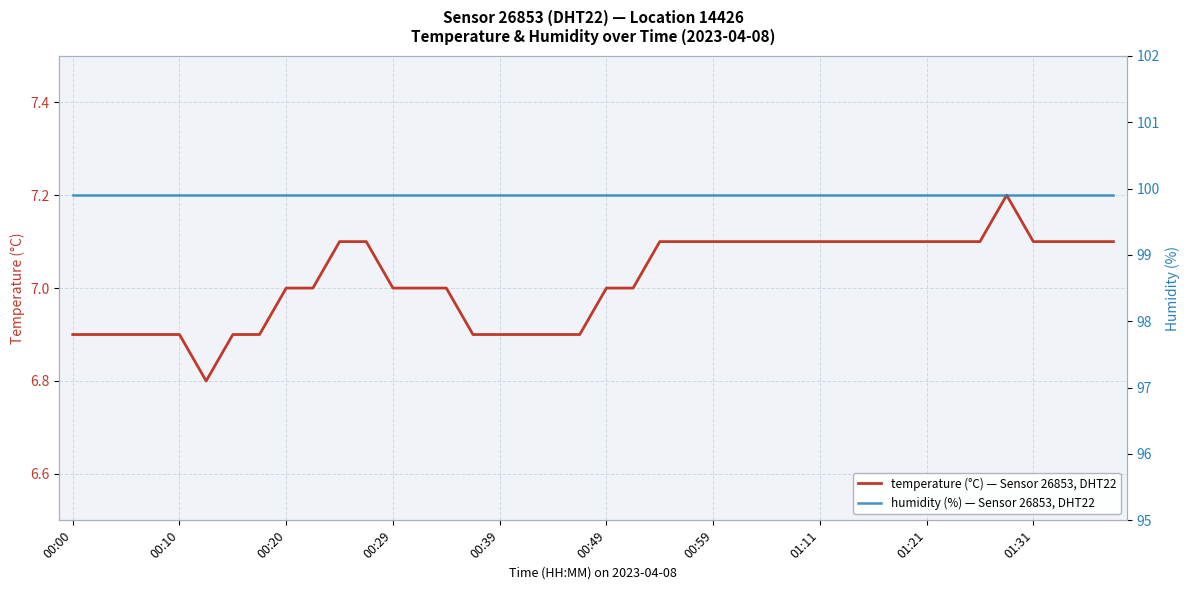

Reading left to right, what are all the values shown in this chart?

temperature (°C) — Sensor 26853, DHT22: 6.9	6.9	6.9	6.9	6.9	6.8	6.9	6.9	7.0	7.0	7.1	7.1	7.0	7.0	7.0	6.9	6.9	6.9	6.9	6.9	7.0	7.0	7.1	7.1	7.1	7.1	7.1	7.1	7.1	7.1	7.1	7.1	7.1	7.1	7.1	7.2	7.1	7.1	7.1	7.1
humidity (%) — Sensor 26853, DHT22: 99.9	99.9	99.9	99.9	99.9	99.9	99.9	99.9	99.9	99.9	99.9	99.9	99.9	99.9	99.9	99.9	99.9	99.9	99.9	99.9	99.9	99.9	99.9	99.9	99.9	99.9	99.9	99.9	99.9	99.9	99.9	99.9	99.9	99.9	99.9	99.9	99.9	99.9	99.9	99.9